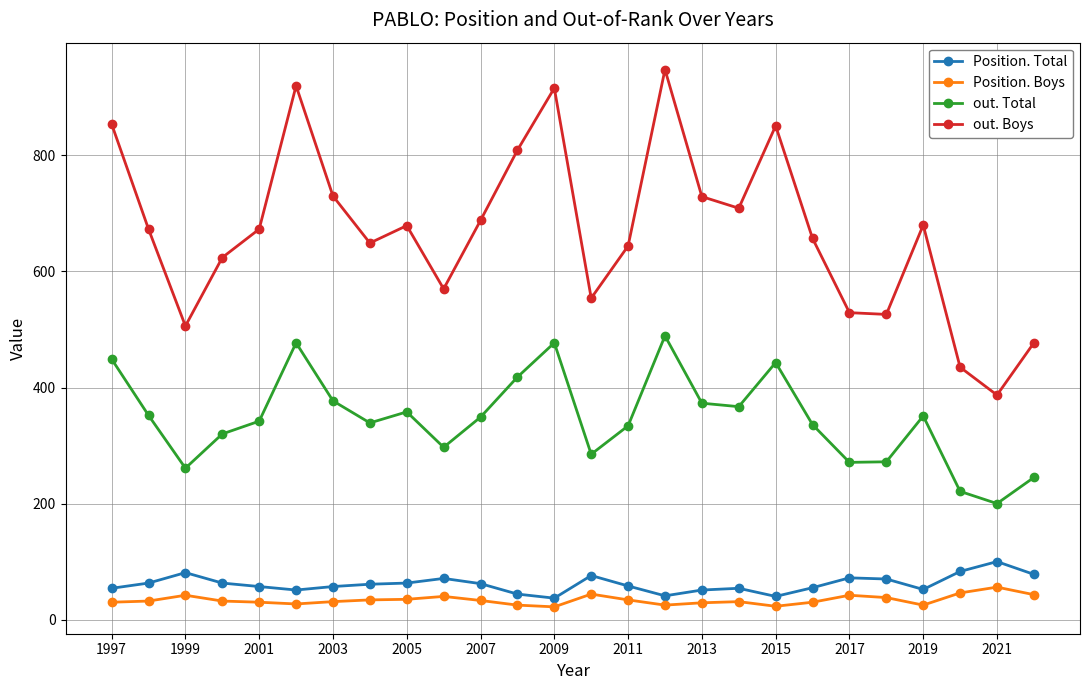

What is the value of the out. Boys point at the 4th from the left?

624